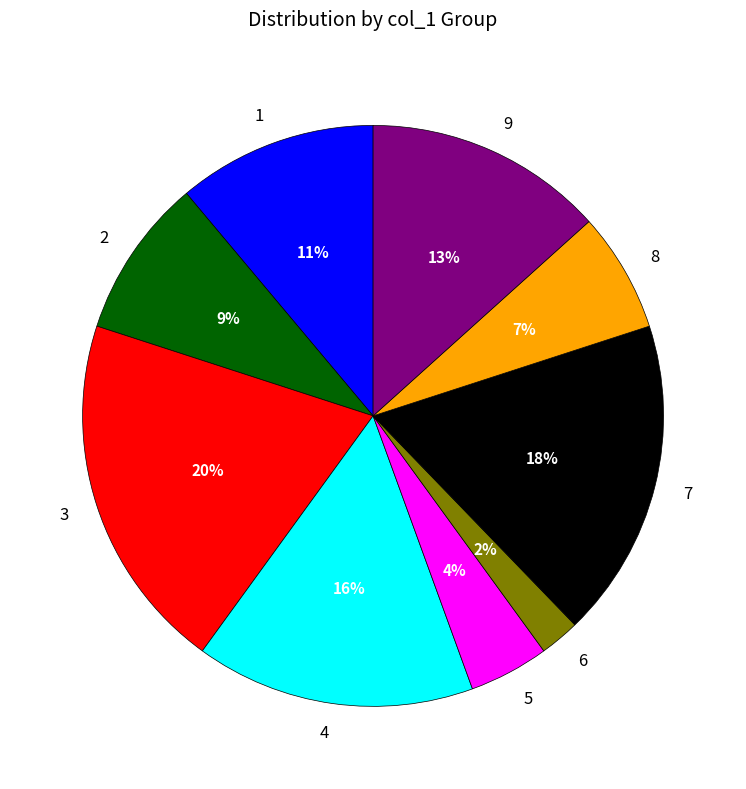

To the nearest percent, what portion does 6 represent?

2%